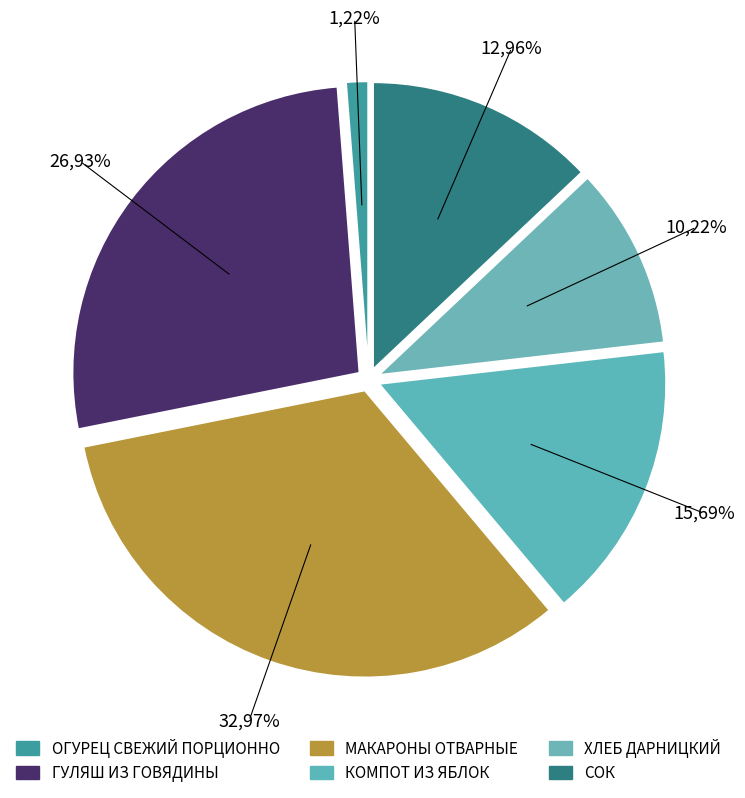

Is there a majority slice in this chart?

No